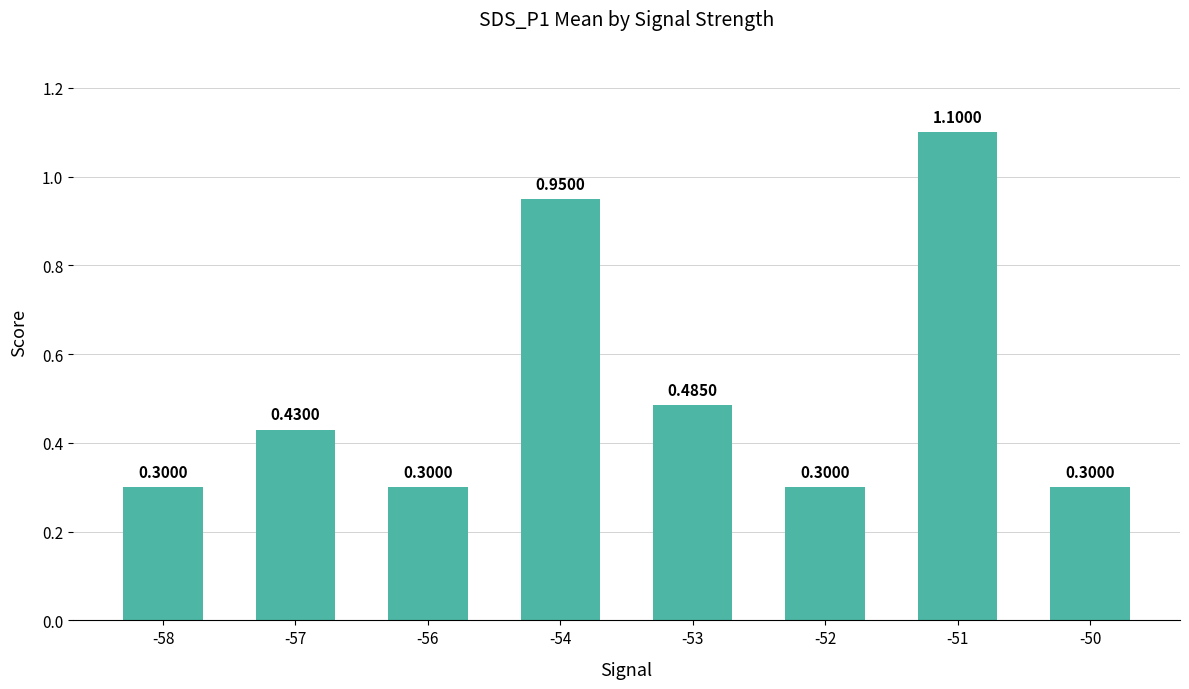

How many series are shown in this chart?

1